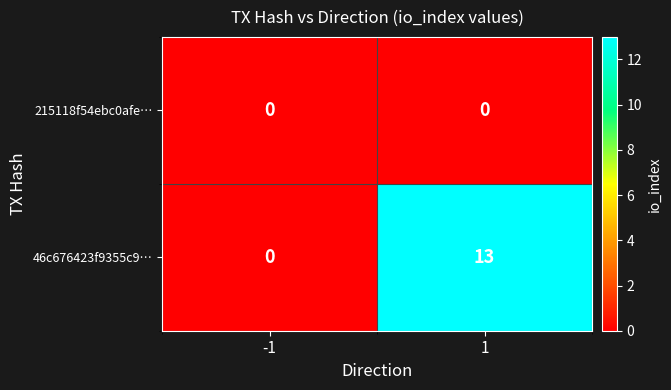

Reading right to left, what are all the values shown in this chart?

215118f54ebc0afe…: 1=0	-1=0
46c676423f9355c9…: 1=13	-1=0